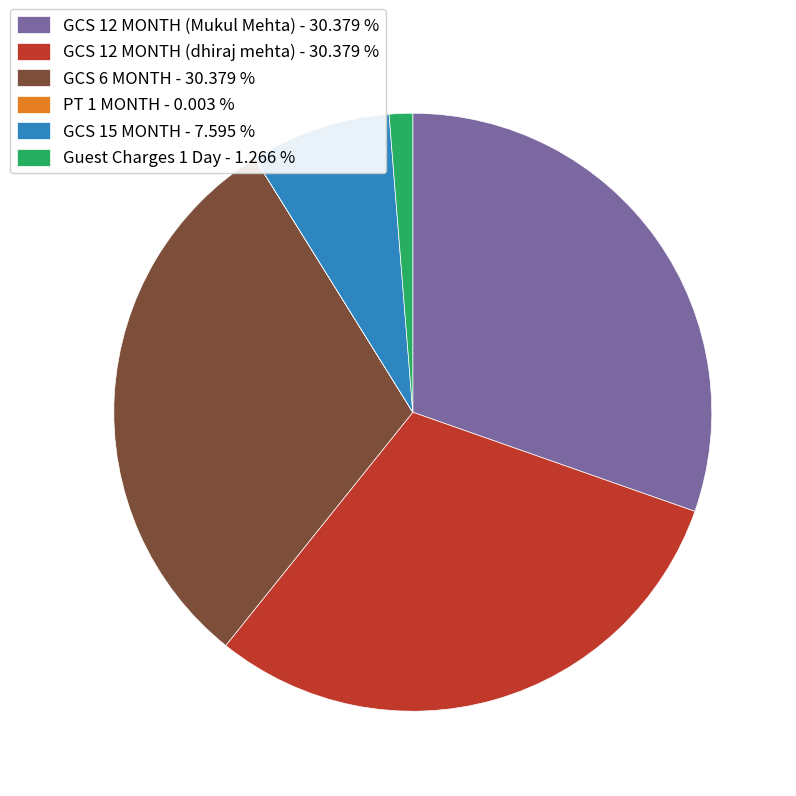

Between GCS 15 MONTH - 7.595 % and Guest Charges 1 Day - 1.266 %, which is larger?

GCS 15 MONTH - 7.595 %